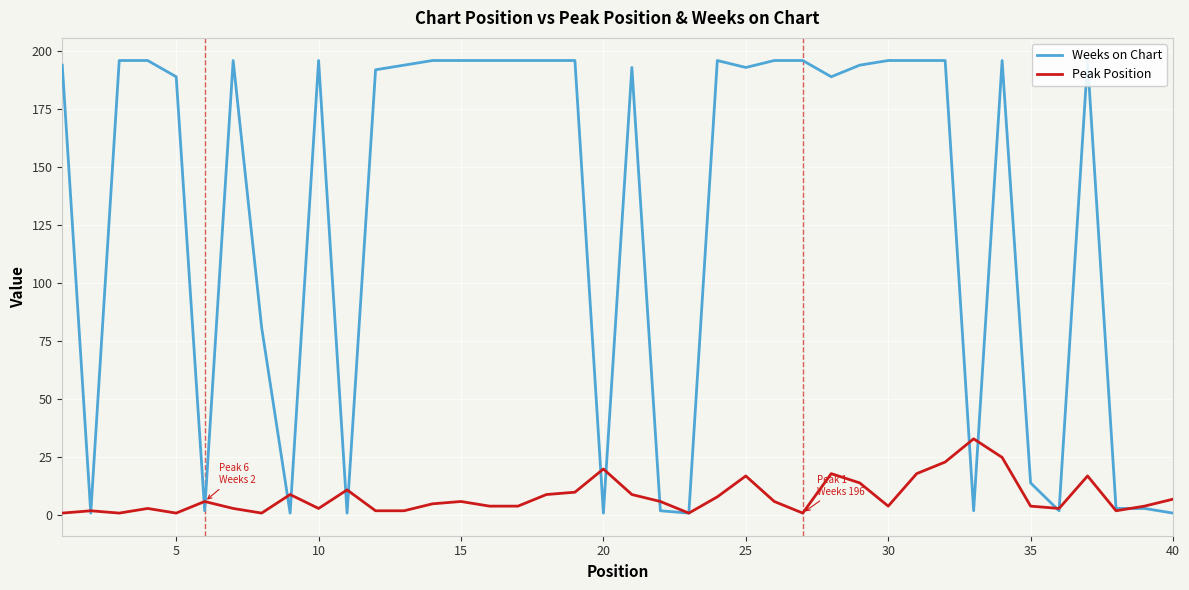

The Peak Position series shows 4 at 30. True or false?

True